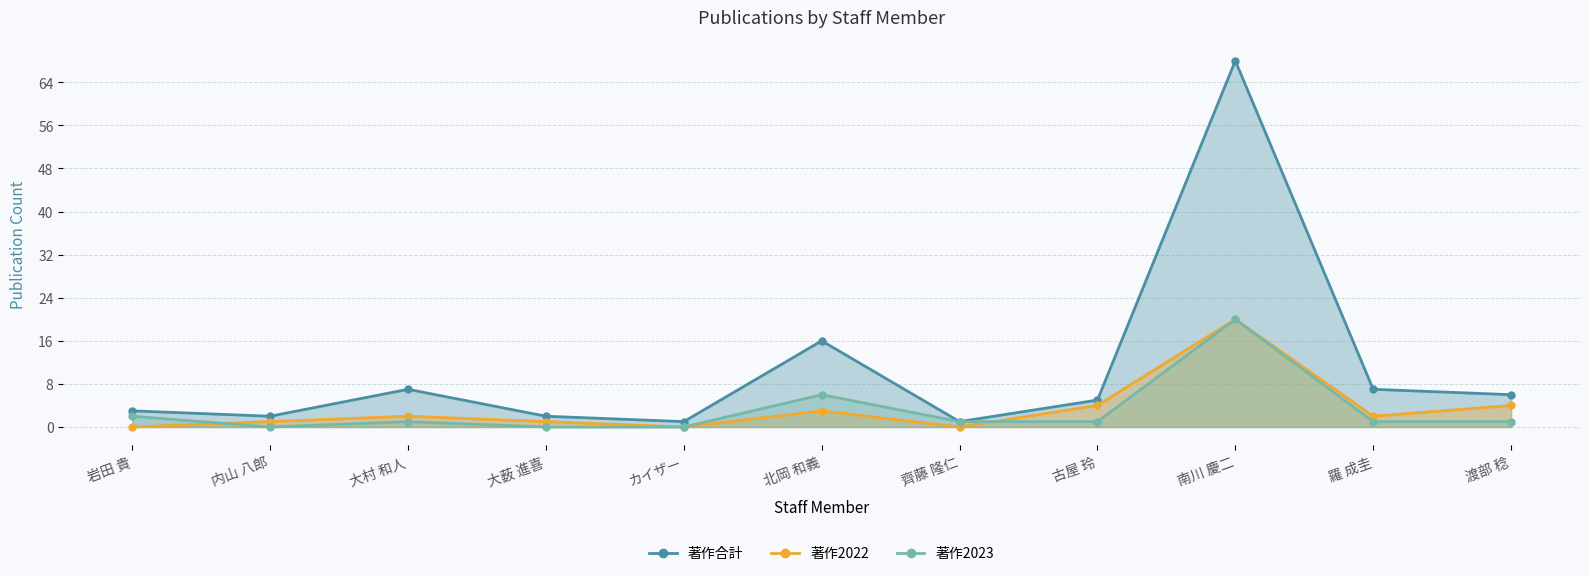

Which series changed the most between 大村 和人 and 北岡 和義?

著作合計